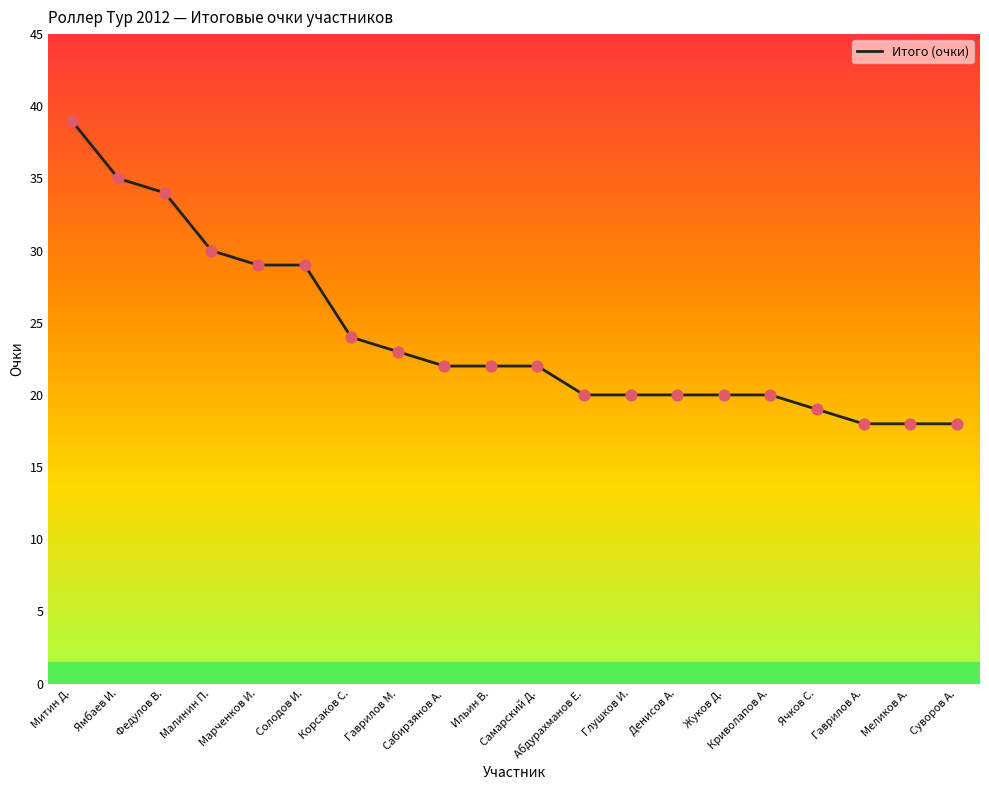

What is the change in value from Гаврилов М. to Самарский Д.?

-1